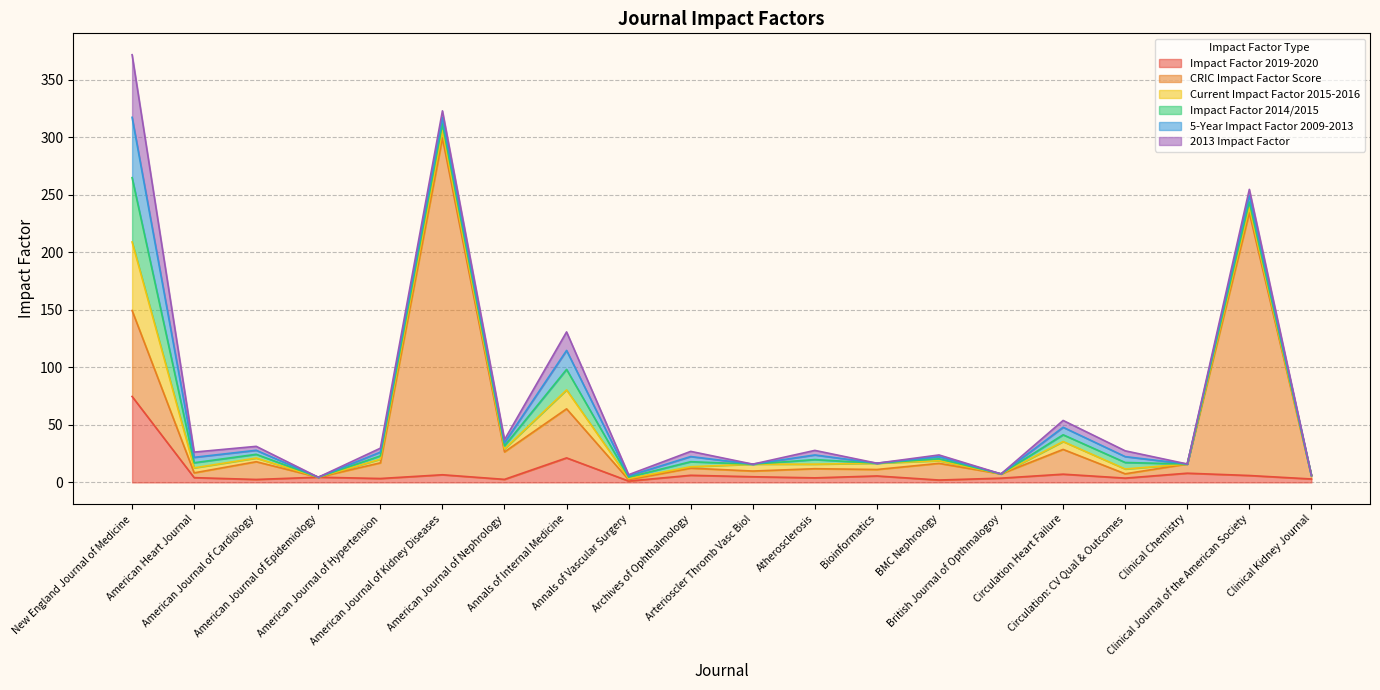

What are all the series names shown in the legend?

Impact Factor 2019-2020, CRIC Impact Factor Score, Current Impact Factor 2015-2016, Impact Factor 2014/2015, 5-Year Impact Factor 2009-2013, 2013 Impact Factor